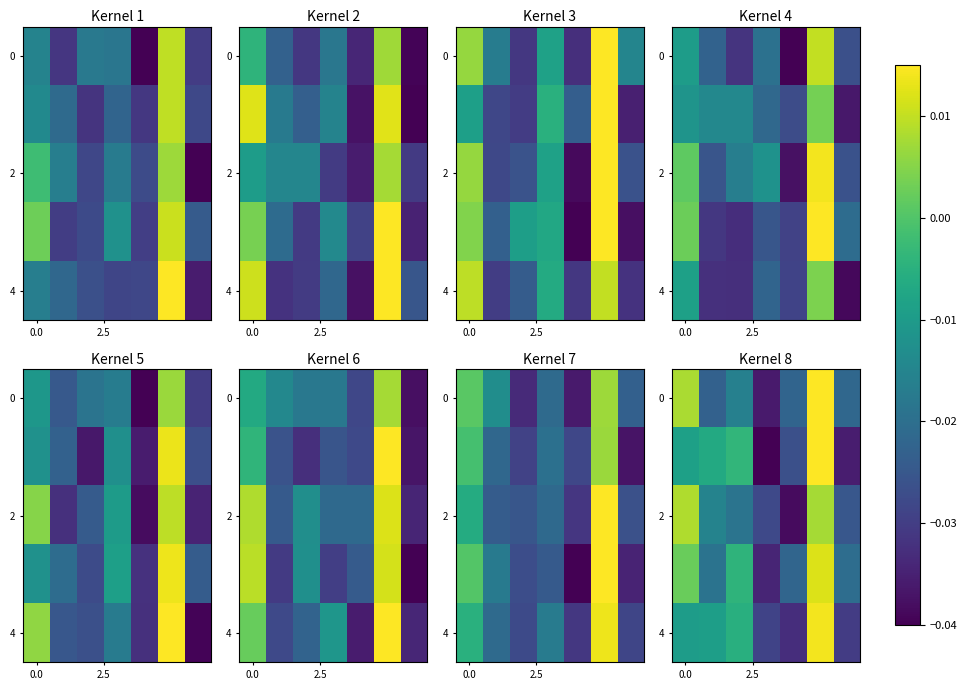

Is the value of row_4 at 2.5 greater than the value of row_0 at 2.5?

Yes